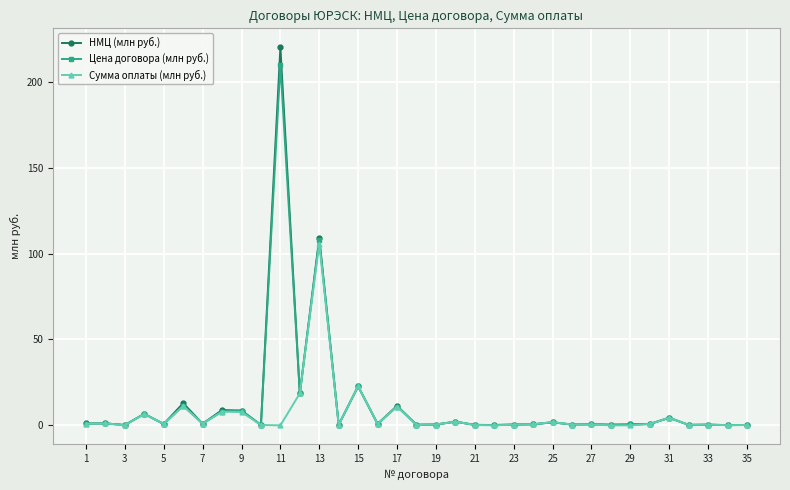

True or false: Сумма оплаты (млн руб.) has more than 2 points higher than both neighbors.

True